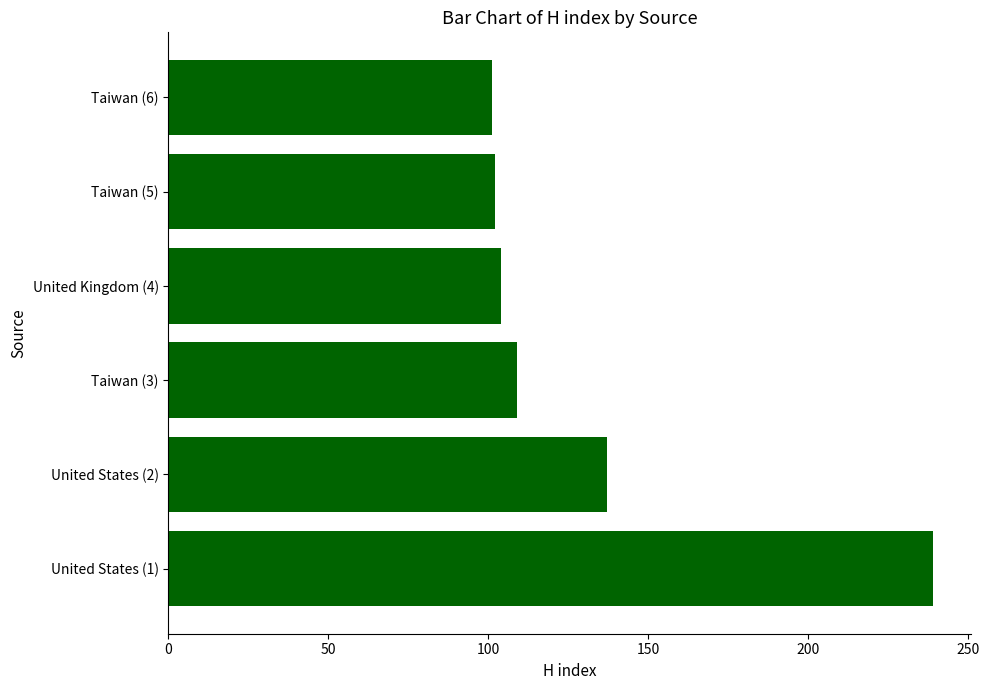

What is the ratio of the value at Taiwan (5) to the value at United Kingdom (4)?

1.0